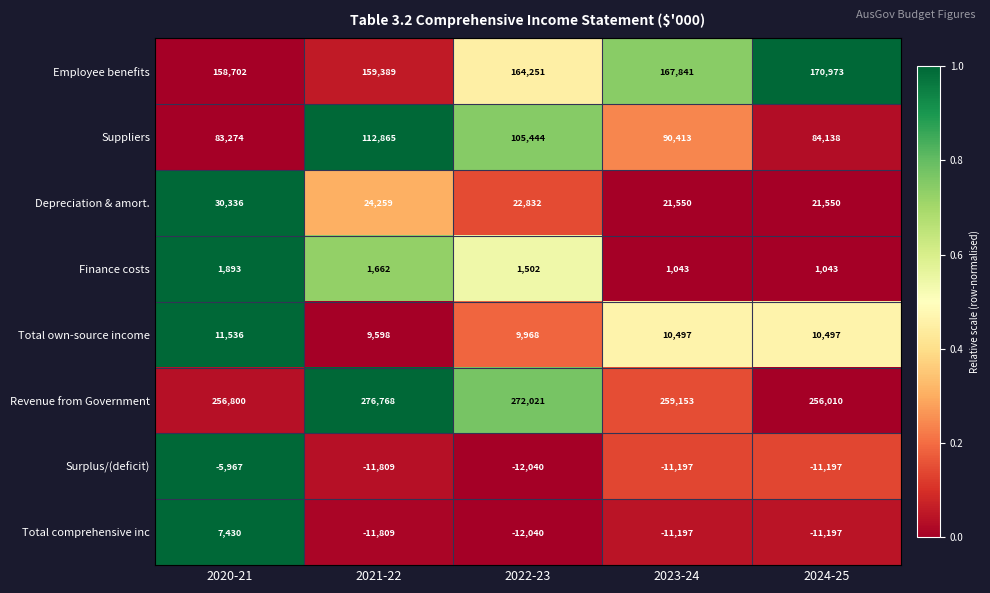

The value of Finance costs at 2021-22 is 2453. True or false?

False